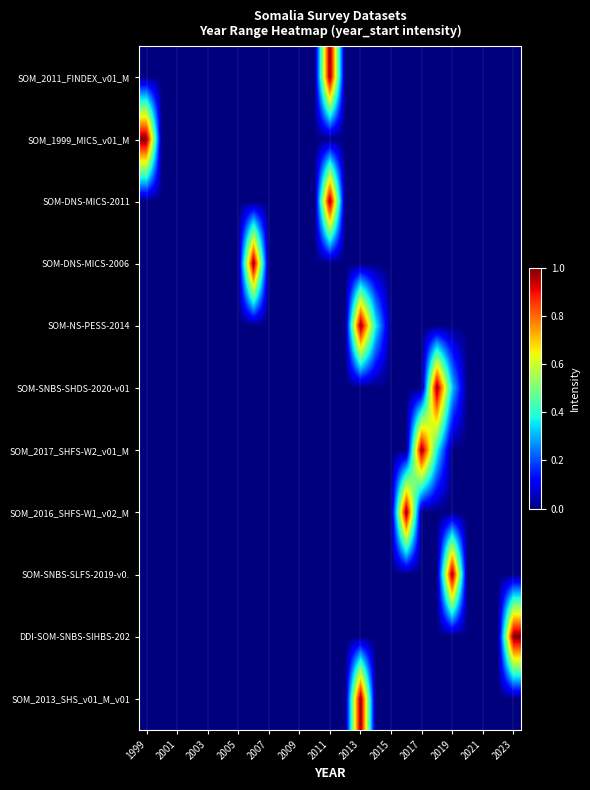

What is the greatest value displayed?

1.0